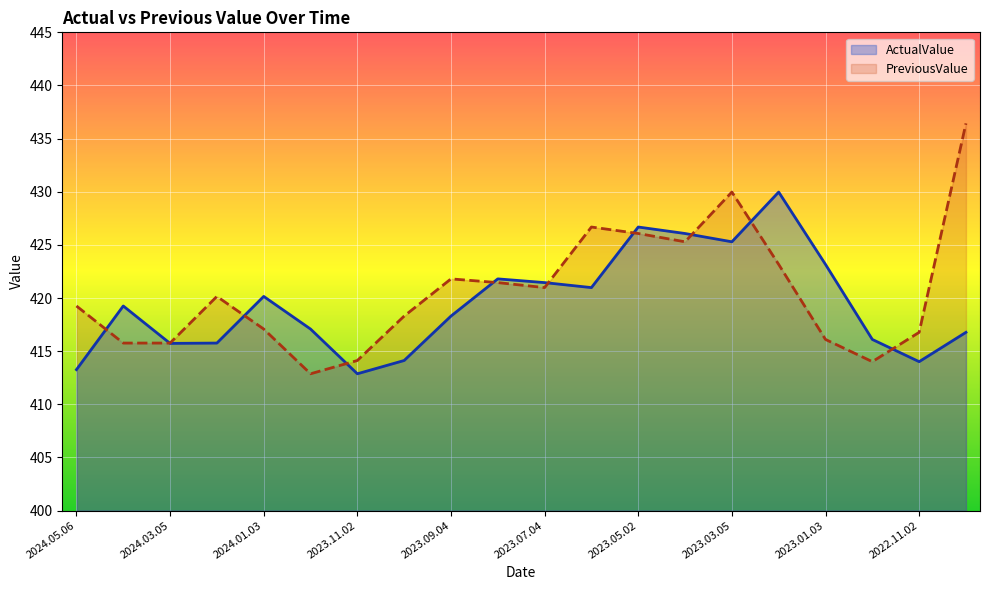

How many values in the ActualValue series exceed 419?

10